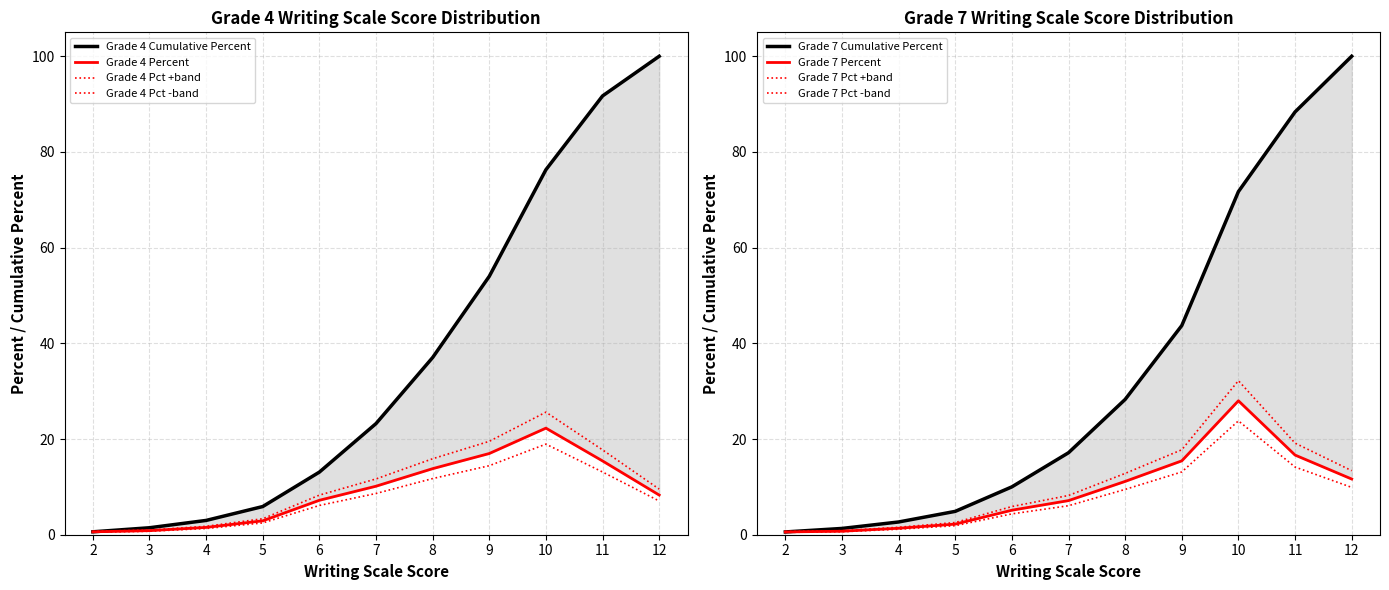

At how many categories does at least one series exceed 81?

2